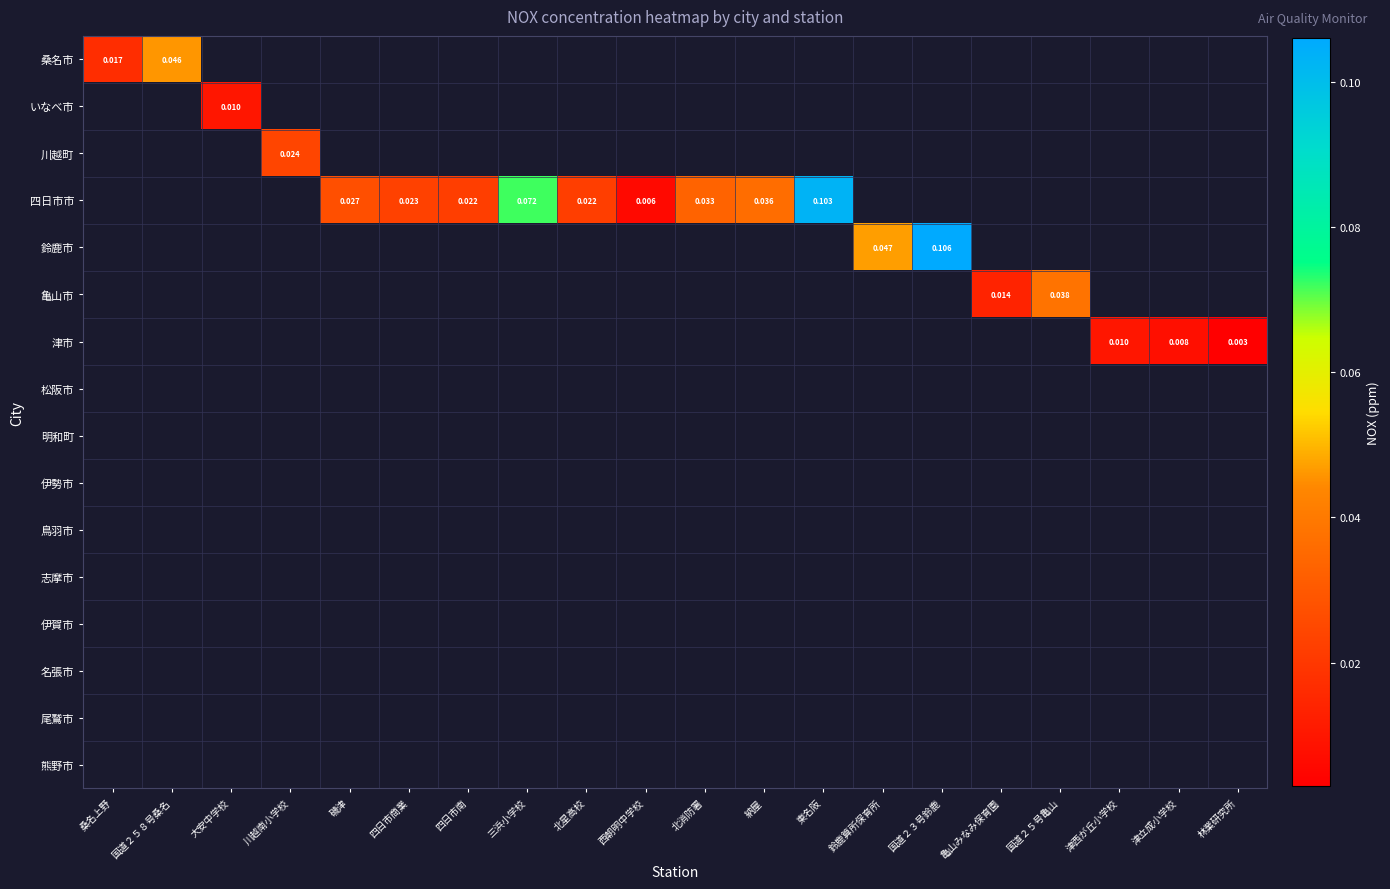

Between 北消防署 and 国道２５号亀山, which is larger?

国道２５号亀山